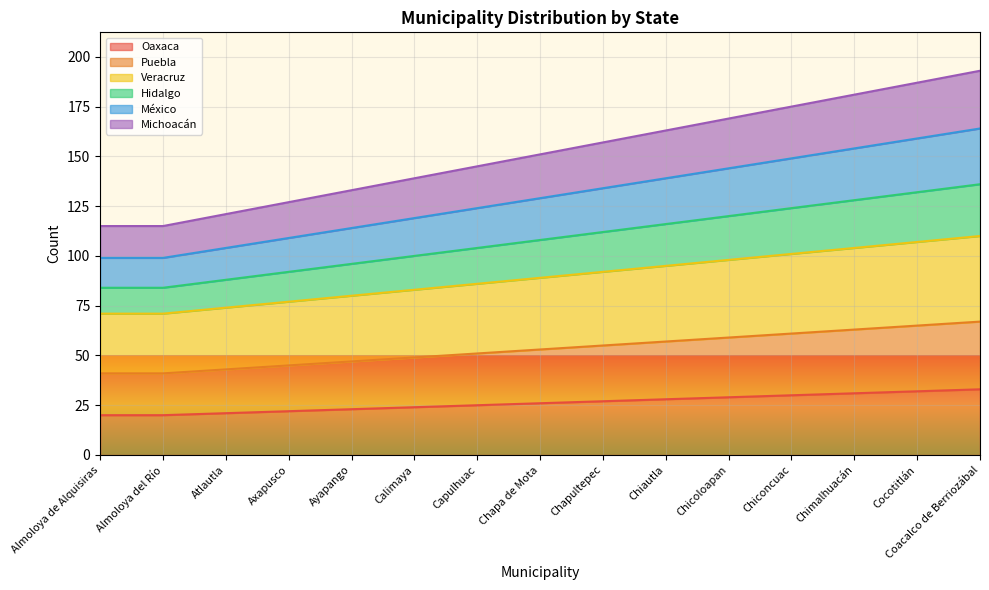

The Oaxaca series shows 23 at Ayapango. True or false?

True